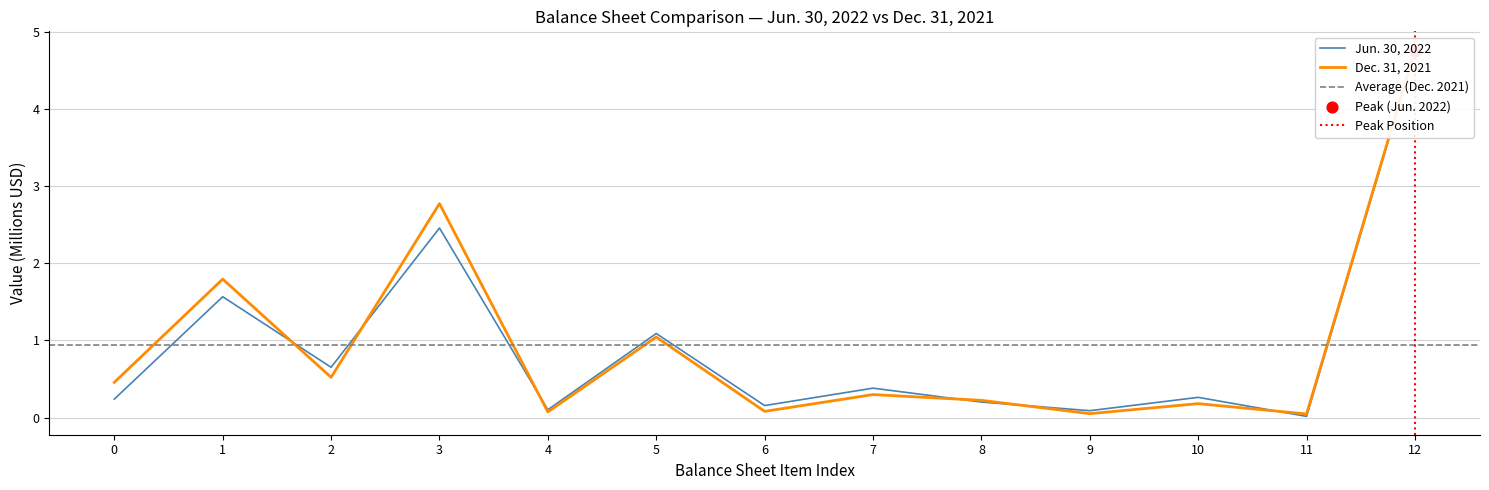

Which series has the widest spread of Y values?

Jun. 30, 2022